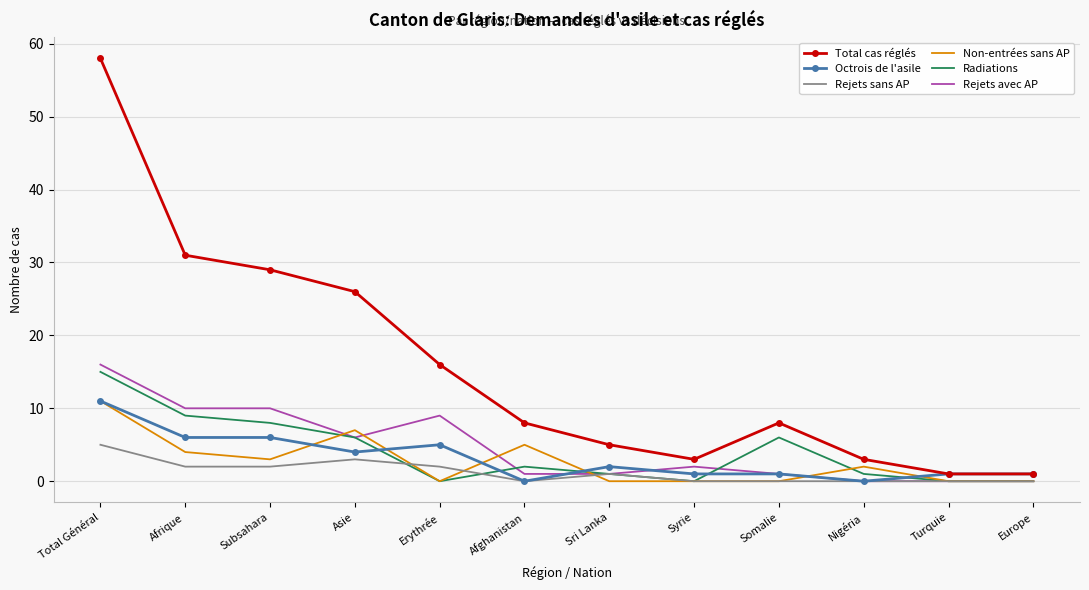

Reading left to right, extract all data points from this chart.

Total cas réglés: Total Général=58	Afrique=31	Subsahara=29	Asie=26	Erythrée=16	Afghanistan=8	Sri Lanka=5	Syrie=3	Somalie=8	Nigéria=3	Turquie=1	Europe=1
Octrois de l'asile: Total Général=11	Afrique=6	Subsahara=6	Asie=4	Erythrée=5	Afghanistan=0	Sri Lanka=2	Syrie=1	Somalie=1	Nigéria=0	Turquie=1	Europe=1
Rejets sans AP: Total Général=5	Afrique=2	Subsahara=2	Asie=3	Erythrée=2	Afghanistan=0	Sri Lanka=1	Syrie=0	Somalie=0	Nigéria=0	Turquie=0	Europe=0
Non-entrées sans AP: Total Général=11	Afrique=4	Subsahara=3	Asie=7	Erythrée=0	Afghanistan=5	Sri Lanka=0	Syrie=0	Somalie=0	Nigéria=2	Turquie=0	Europe=0
Radiations: Total Général=15	Afrique=9	Subsahara=8	Asie=6	Erythrée=0	Afghanistan=2	Sri Lanka=1	Syrie=0	Somalie=6	Nigéria=1	Turquie=0	Europe=0
Rejets avec AP: Total Général=16	Afrique=10	Subsahara=10	Asie=6	Erythrée=9	Afghanistan=1	Sri Lanka=1	Syrie=2	Somalie=1	Nigéria=0	Turquie=0	Europe=0